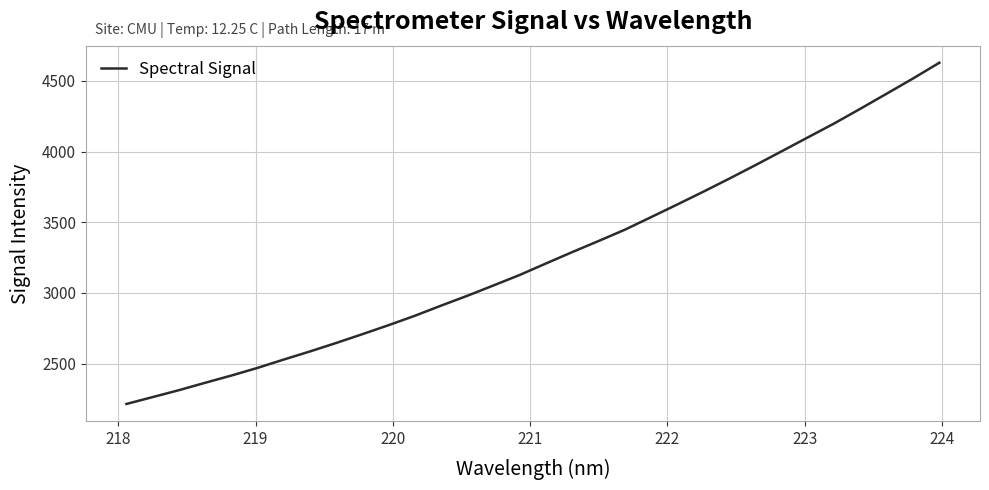

Reading right to left, list all the values displayed in this chart.

4627.7	4516.8	4410.0	4304.0	4199.9	4101.9	4003.5	3905.8	3810.0	3716.7	3625.7	3536.3	3447.4	3367.7	3289.7	3209.4	3128.3	3054.1	2980.9	2911.2	2839.5	2773.0	2709.2	2647.0	2587.1	2529.7	2470.6	2416.3	2365.0	2312.7	2263.9	2215.3